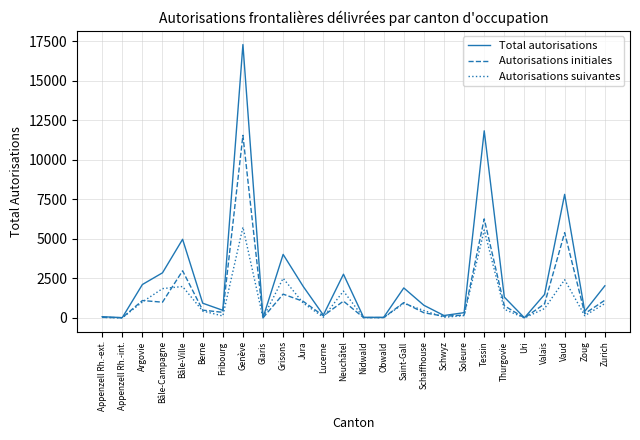

The value of Autorisations suivantes at Argovie is 1012. True or false?

True